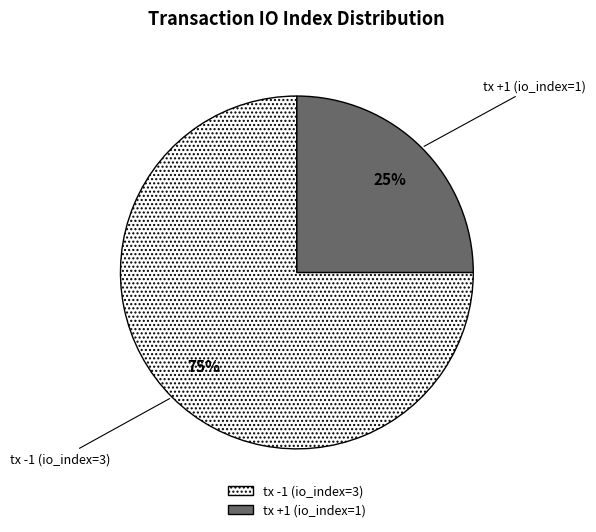

Is tx +1 (io_index=1) the majority of the pie?

No